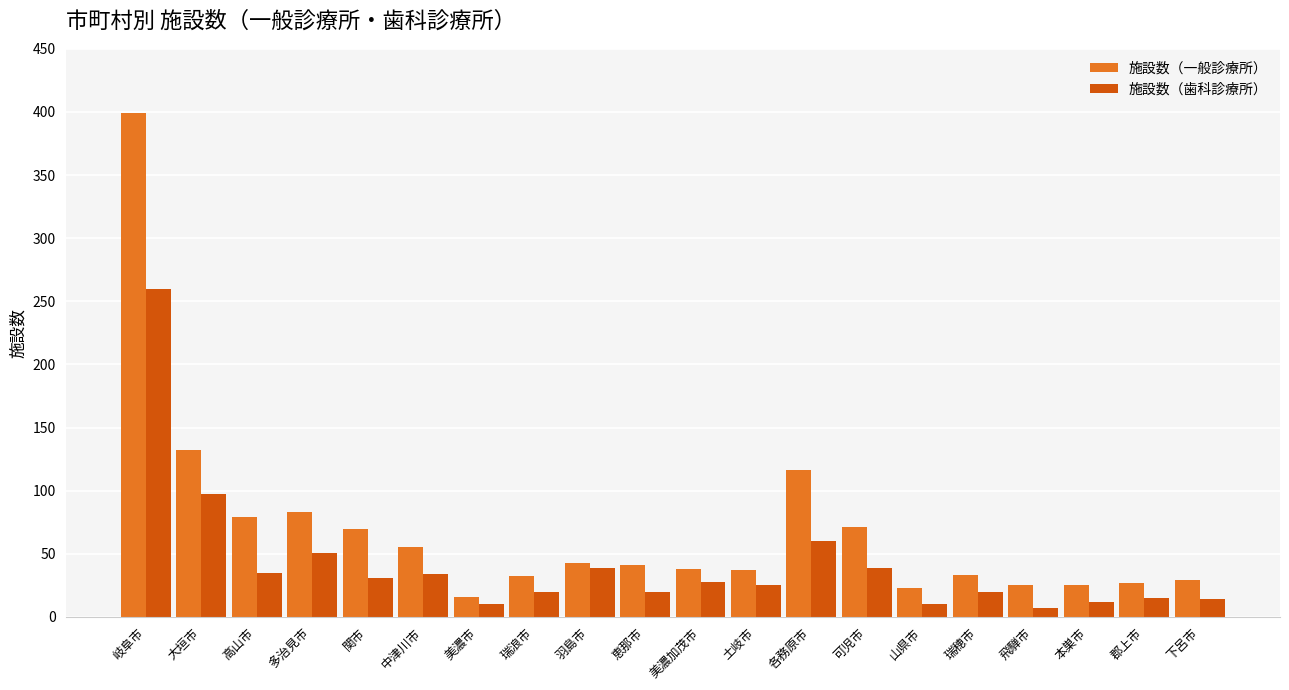

What is the difference between the 施設数（歯科診療所） values at 岐阜市 and 美濃加茂市?

232